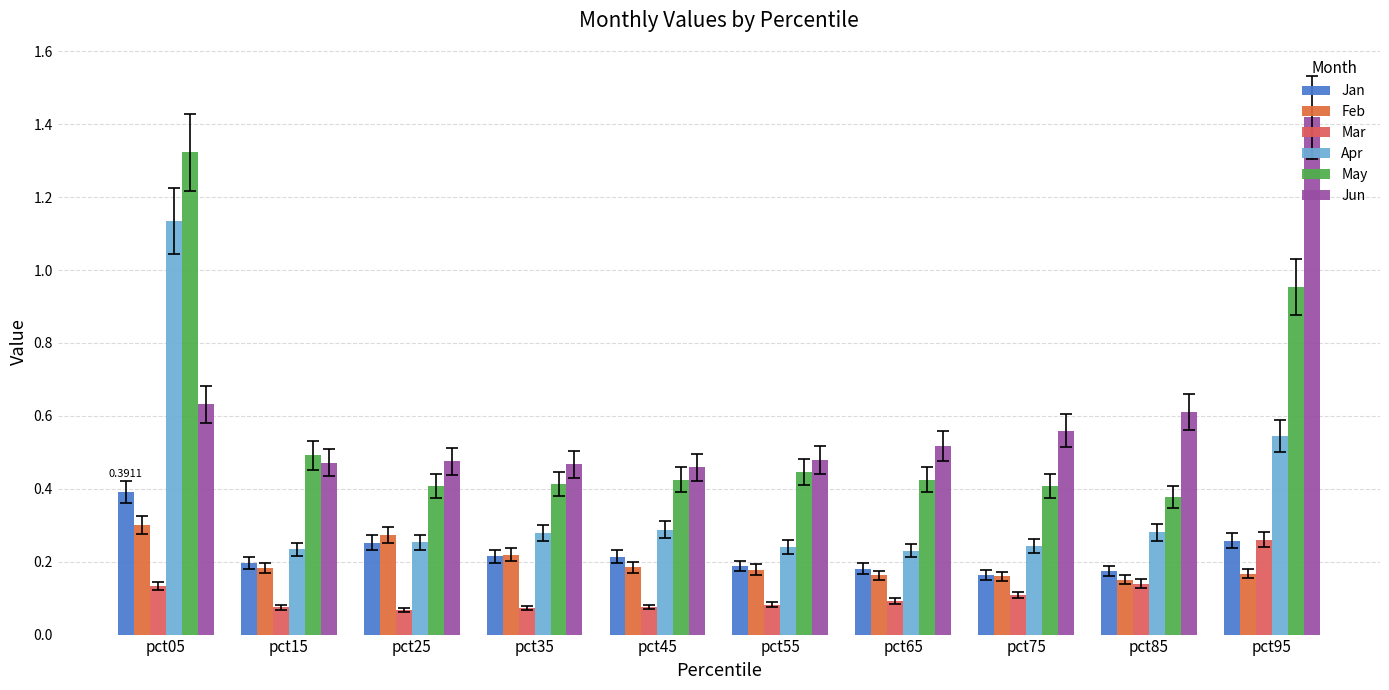

How many distinct data groups are displayed?

6